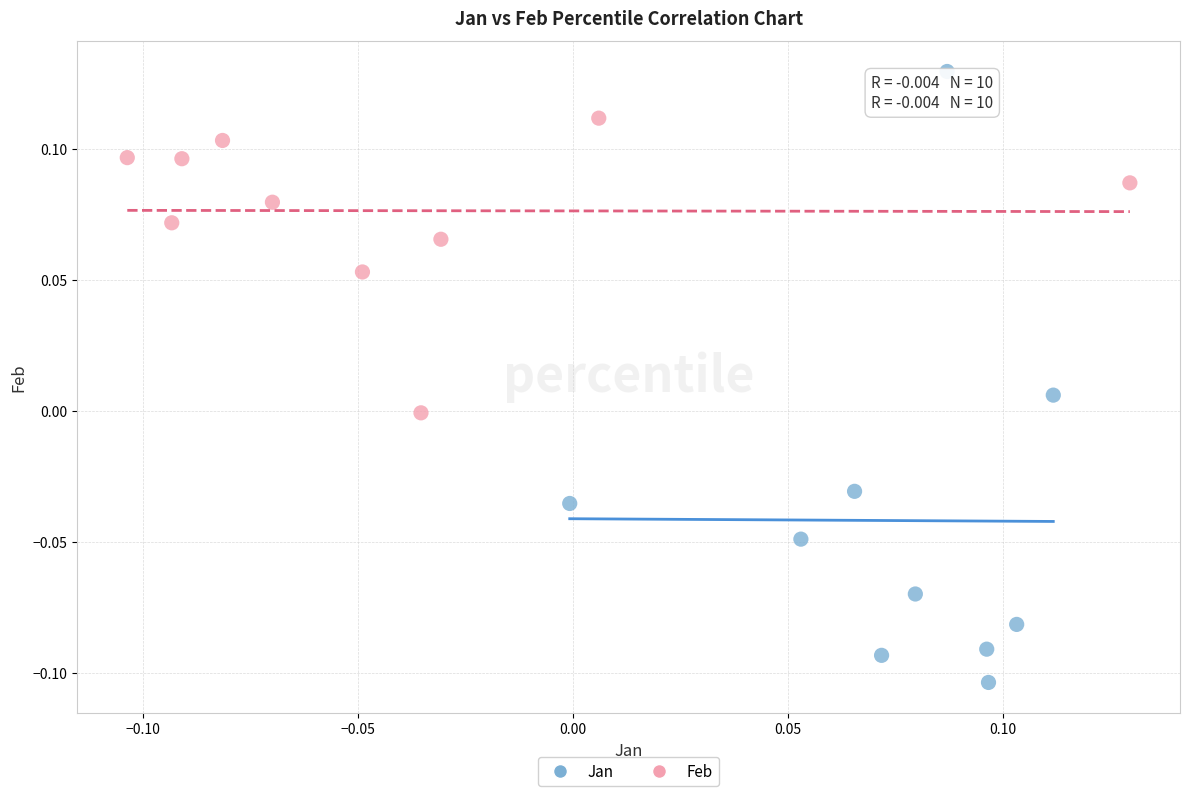

Which series has the widest spread of Y values?

Jan